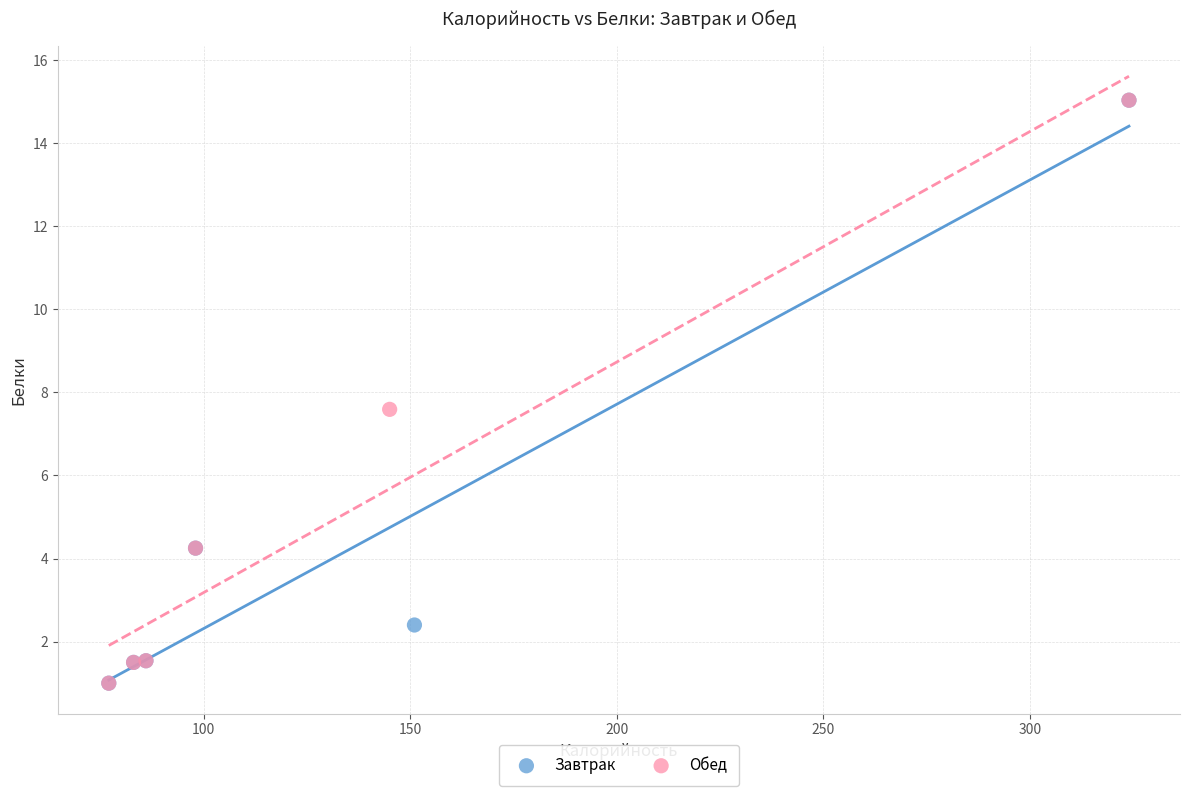

What are all the series names shown in the legend?

Завтрак, Обед